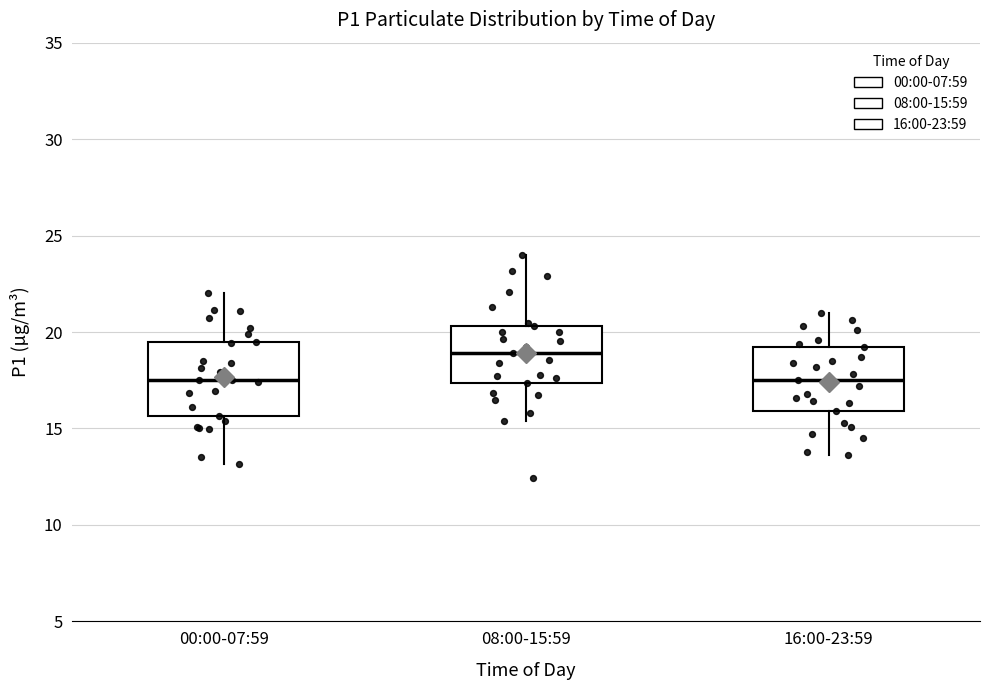

Which box's median line is the highest?

08:00-15:59